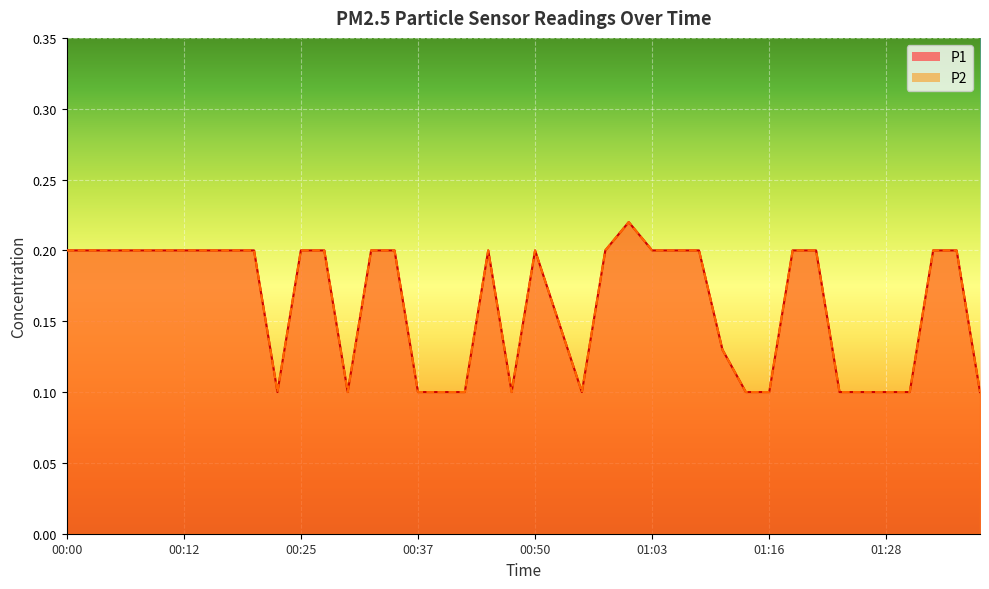

What is the difference between the maximum and second lowest values in the P1 series?

0.1